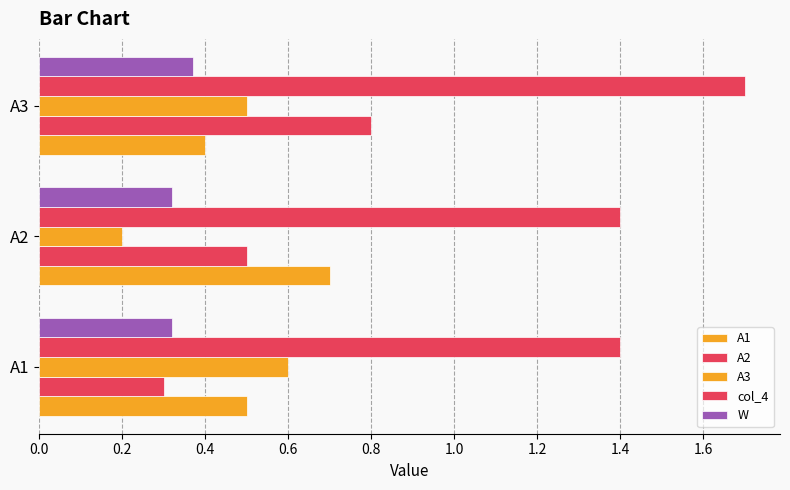

How many series are shown in this chart?

5